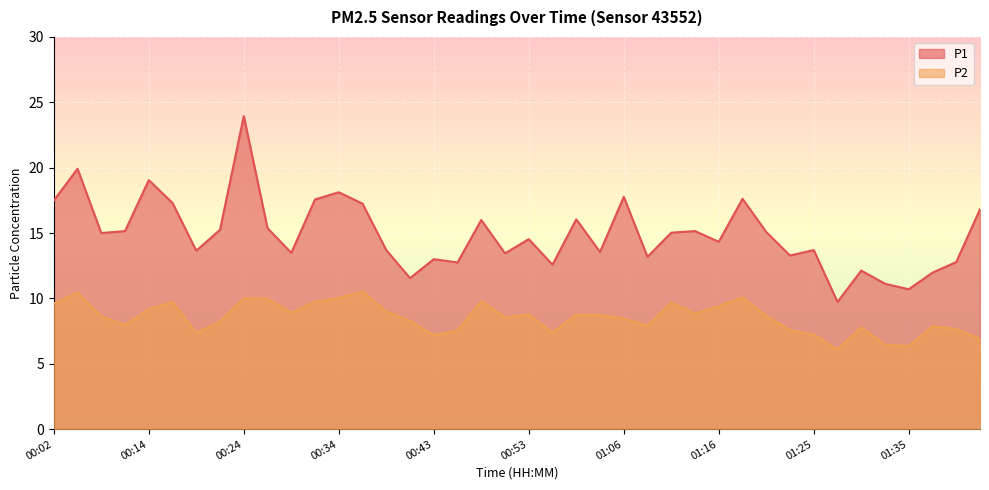

What is the total value across all series at 00:02?

27.1